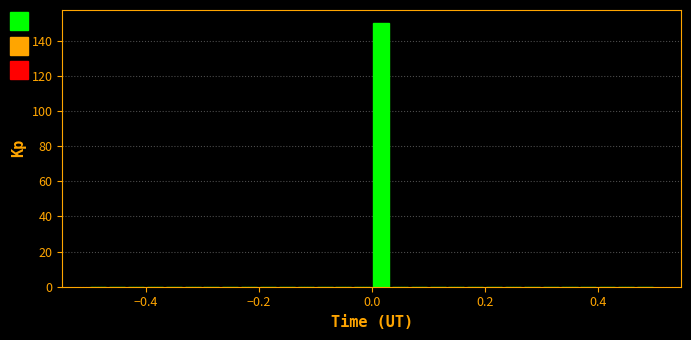

Around what value on the x-axis is the tallest bar? Give the approximate position of its centre, as read against the axis.

0.02